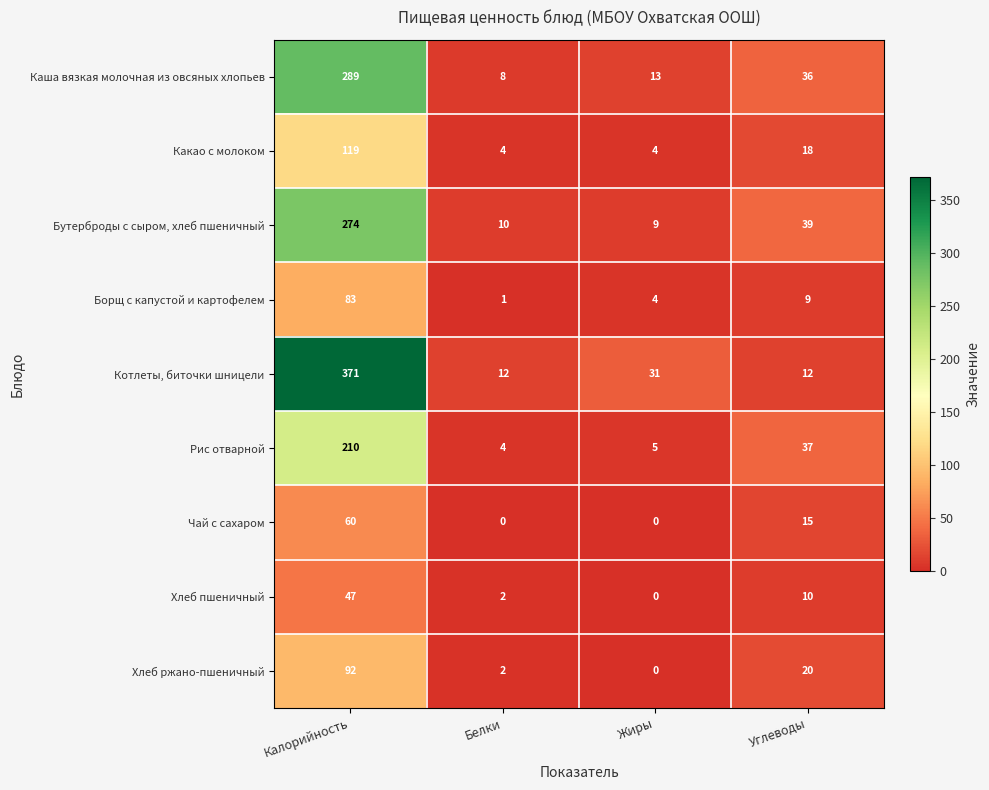

List the labels in order of Хлеб пшеничный value, largest first.

Калорийность, Углеводы, Белки, Жиры